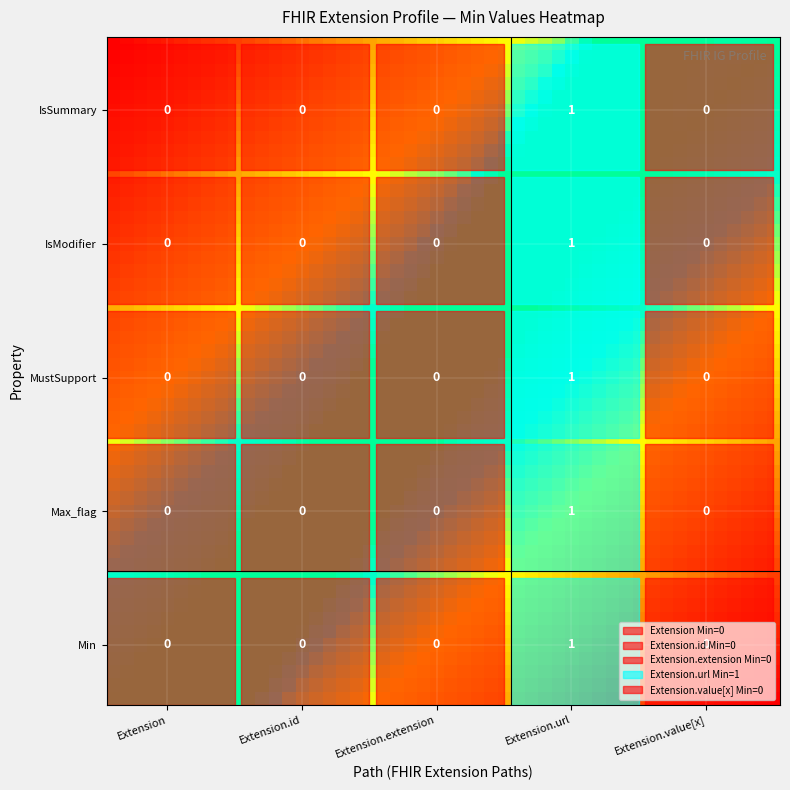

Reading left to right, transcribe all the data shown in this chart.

Extension: 0=0	1=0	2=0	3=0	4=0
Extension.id: 0=0	1=0	2=0	3=0	4=0
Extension.extension: 0=0	1=0	2=0	3=0	4=0
Extension.url: 0=1	1=1	2=1	3=1	4=1
Extension.value[x]: 0=0	1=0	2=0	3=0	4=0